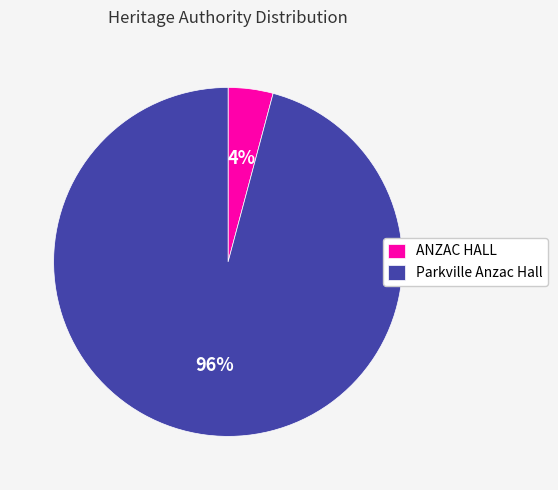

How many slices are in this pie chart?

2